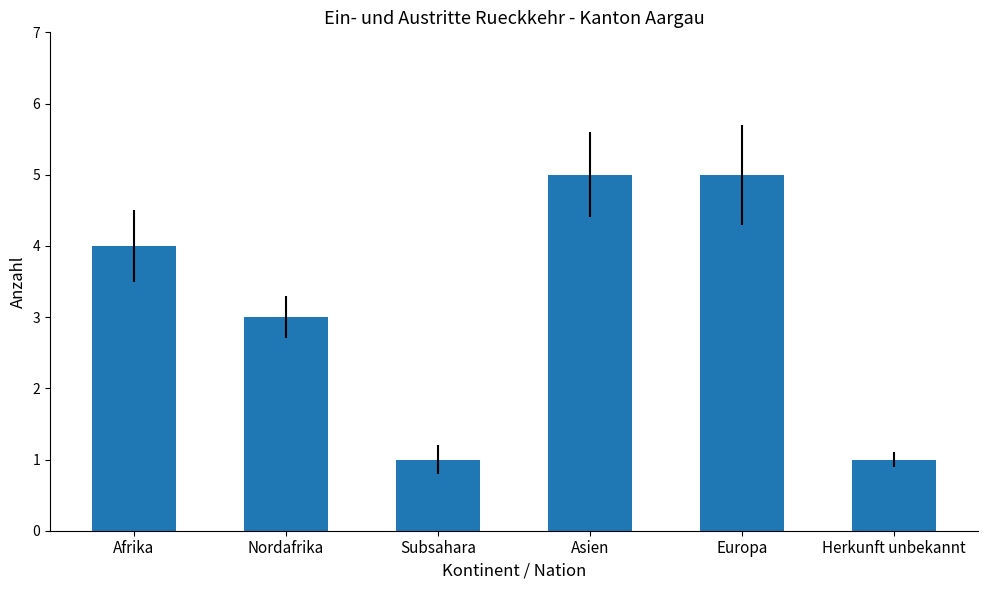

What is the change in value from Subsahara to Asien?

+4